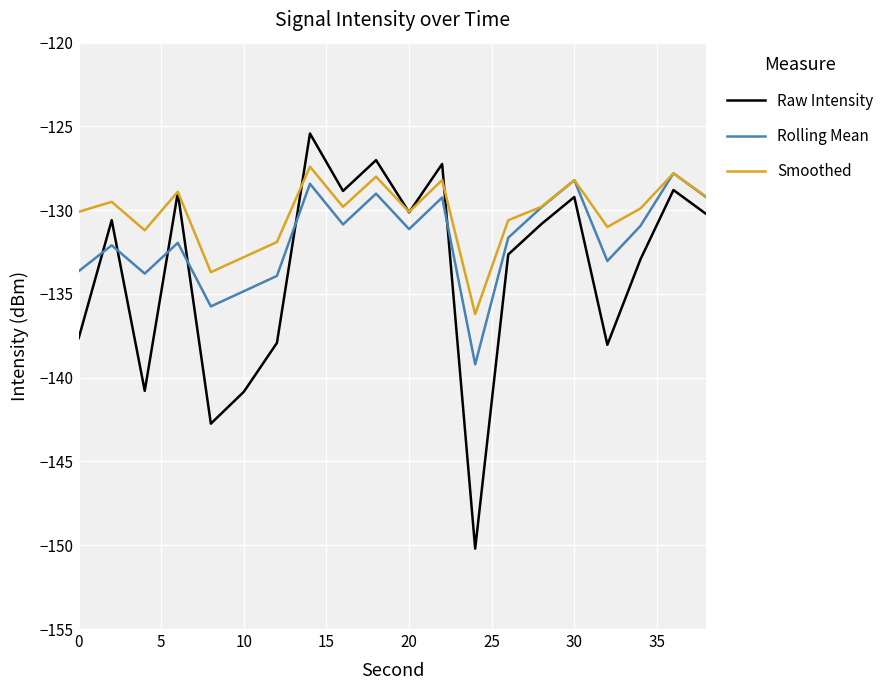

Which series has the widest spread of values?

Raw Intensity